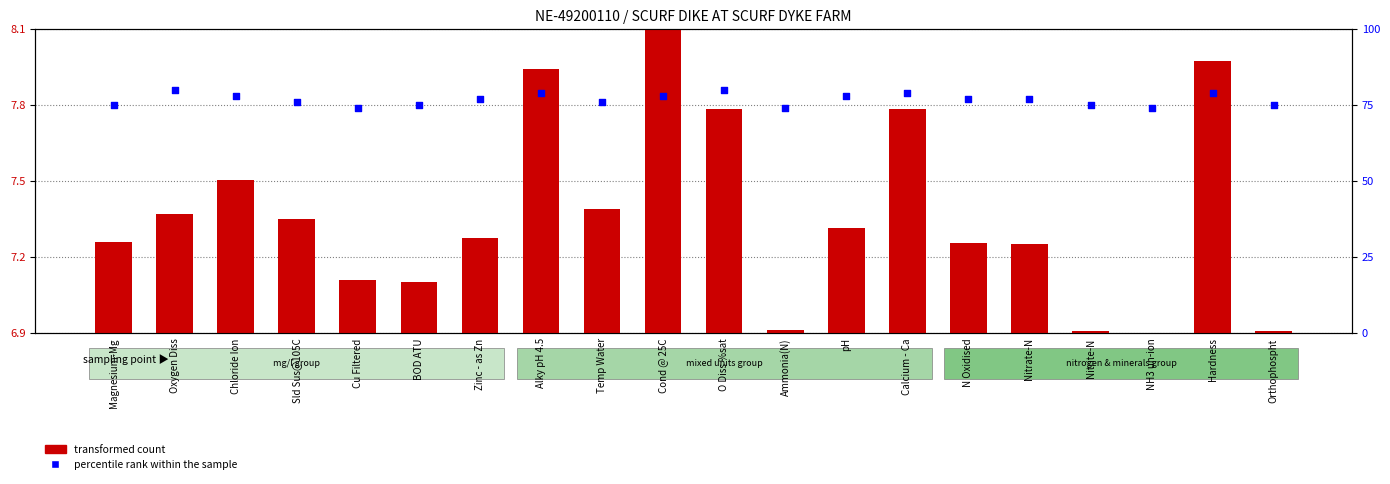

Which series has the largest Y range (max minus min)?

percentile rank within the sample